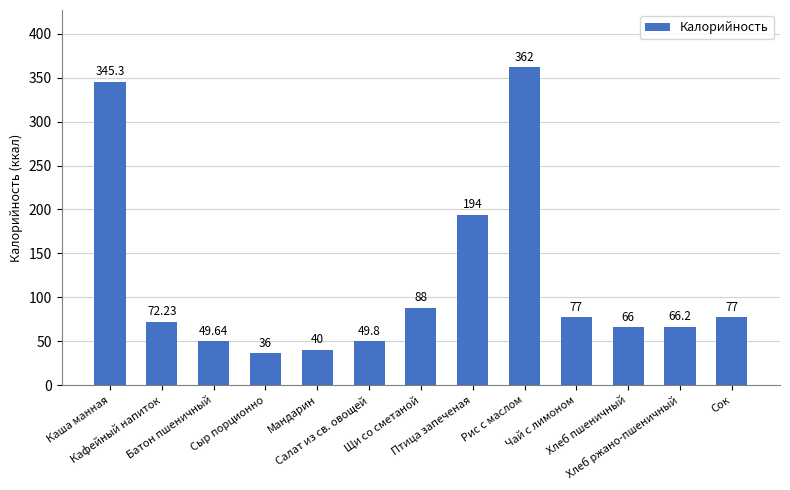

What is the sum of all values?

1523.2